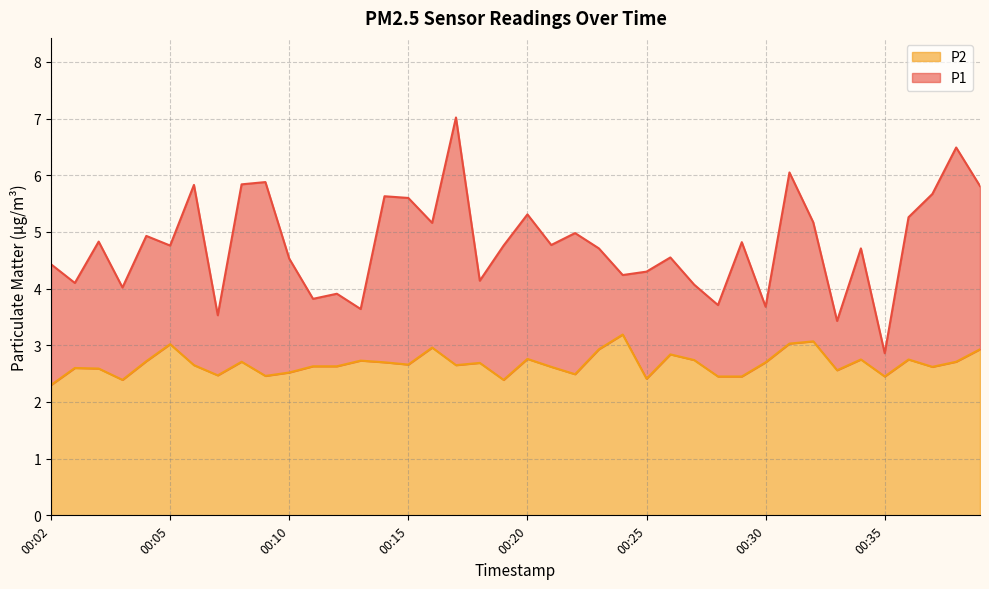

At which label is P2 closest to 2?

00:02